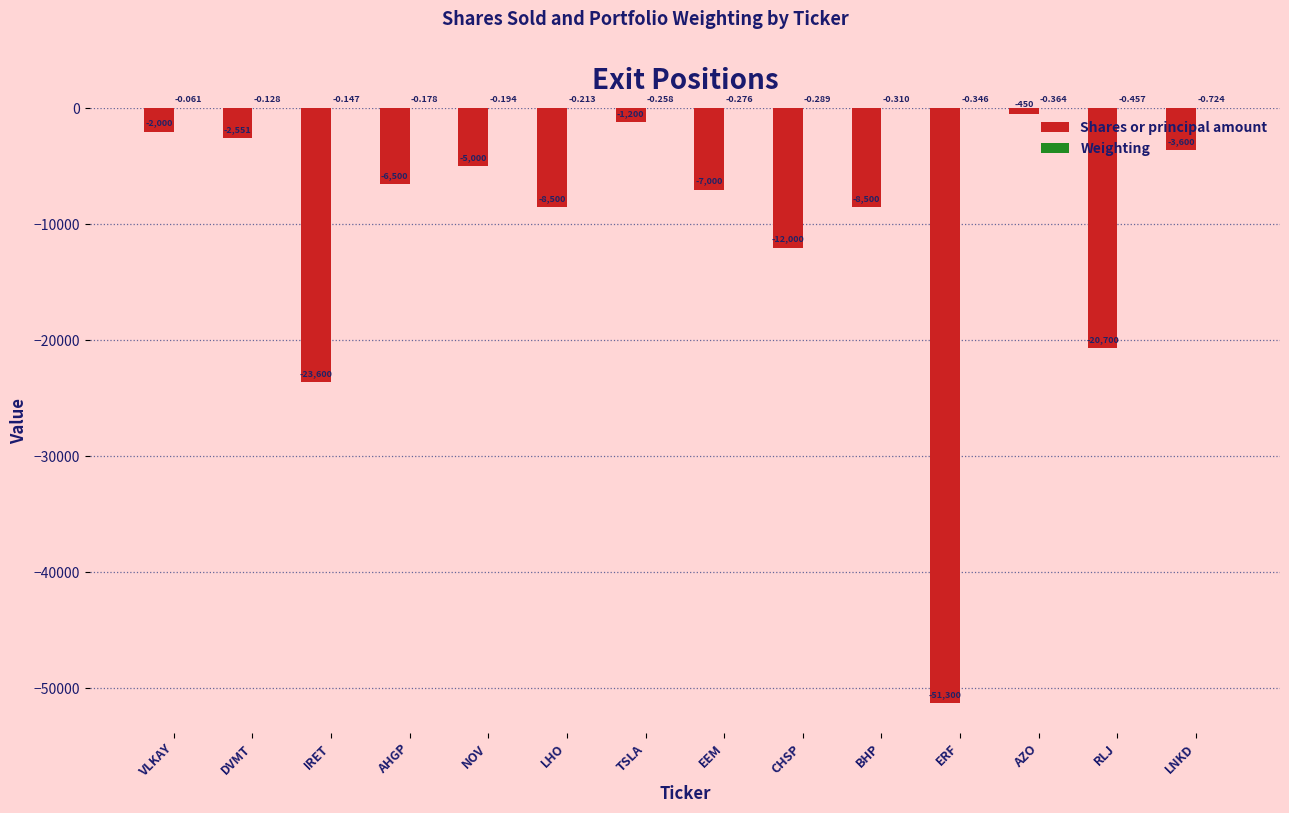

At which category is the sum across all series the highest?

AZO